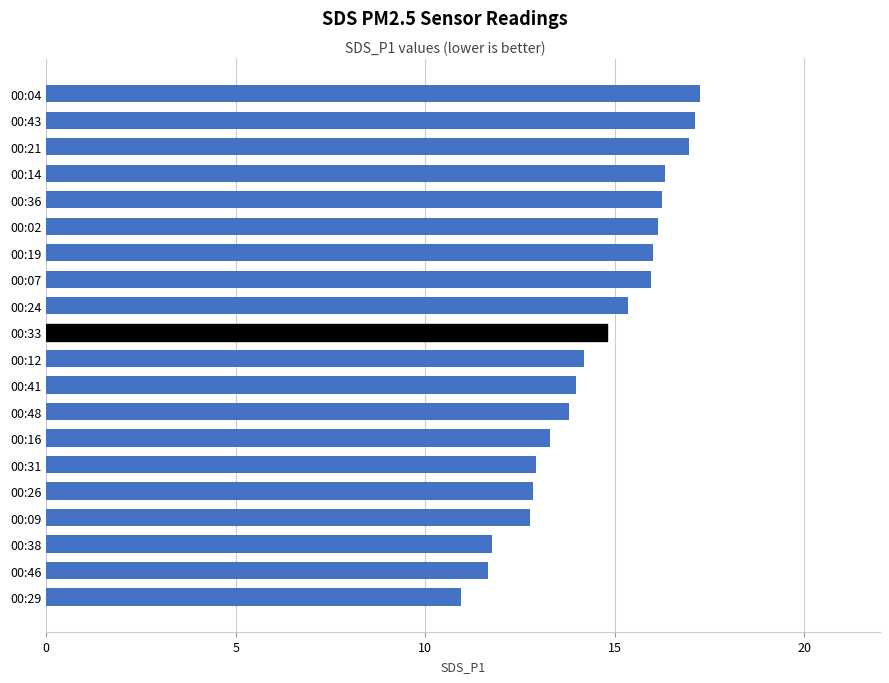

What is the average value?

14.5